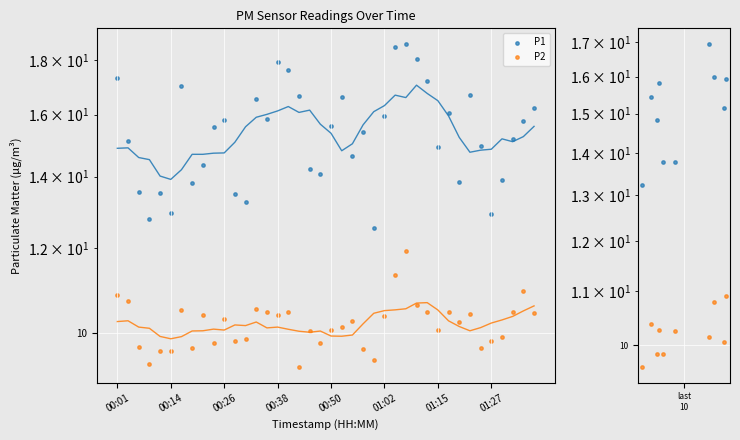

Which series contains the highest Y value?

P1